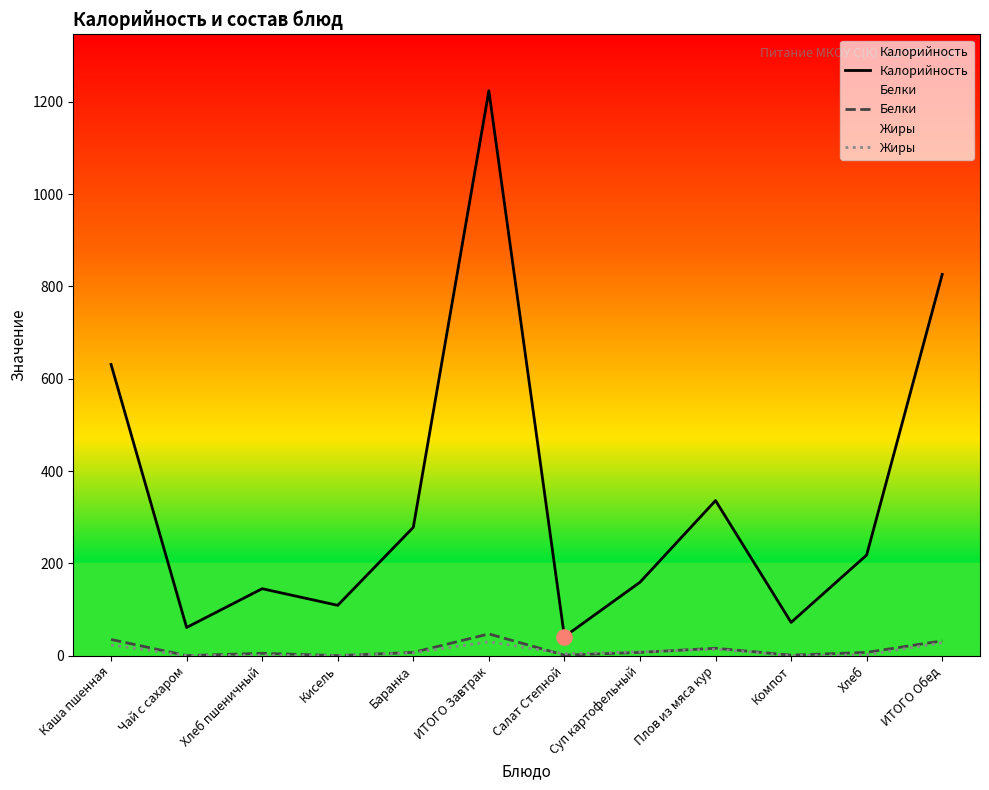

Is the value of Белки at Каша пшенная greater than the value of Жиры at Компот?

Yes